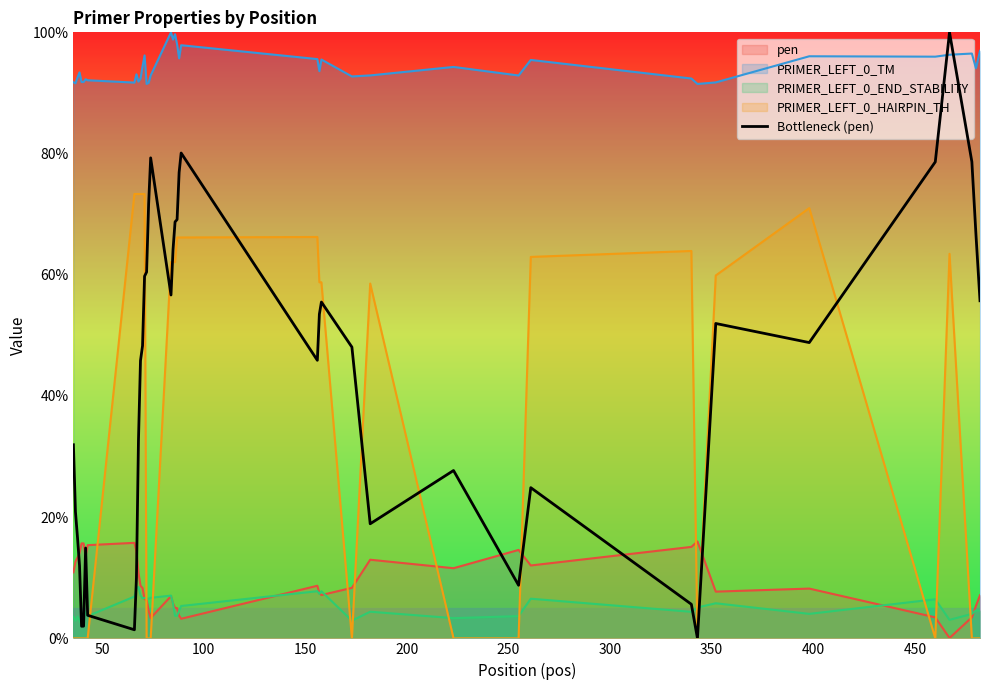

Which series has the largest total across all categories?

PRIMER_LEFT_0_TM